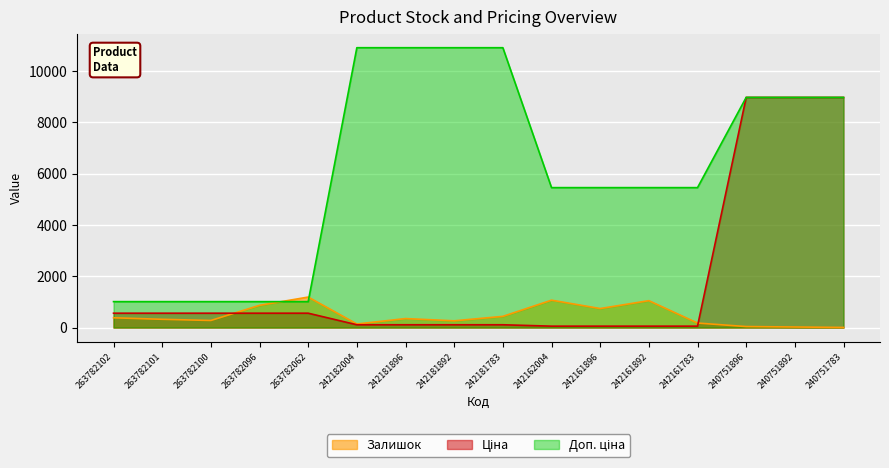

At which label does Залишок first exceed 350?

263782102